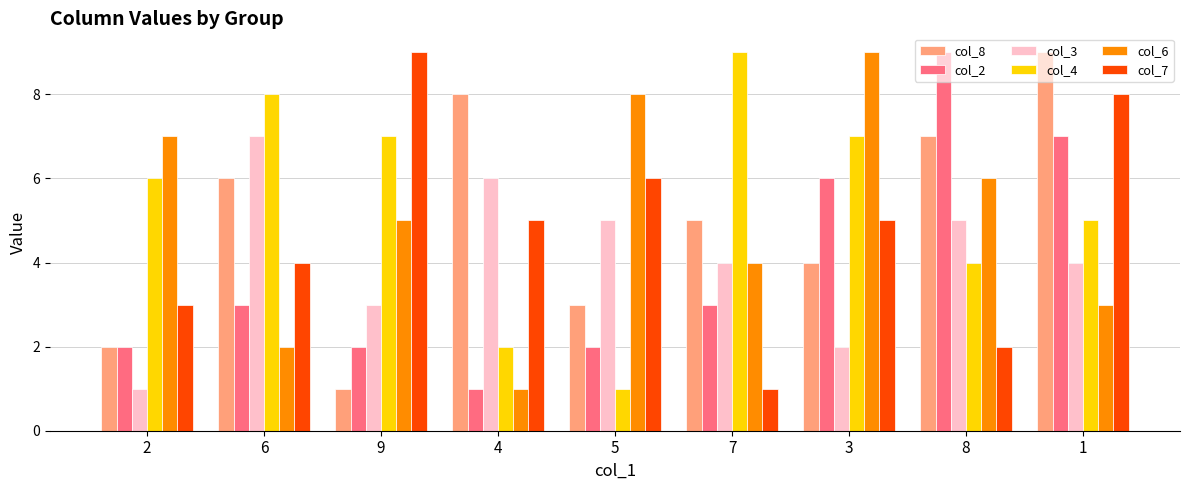

Reading right to left, what are all the values shown in this chart?

col_8: 9	7	4	5	3	8	1	6	2
col_2: 7	9	6	3	2	1	2	3	2
col_3: 4	5	2	4	5	6	3	7	1
col_4: 5	4	7	9	1	2	7	8	6
col_6: 3	6	9	4	8	1	5	2	7
col_7: 8	2	5	1	6	5	9	4	3